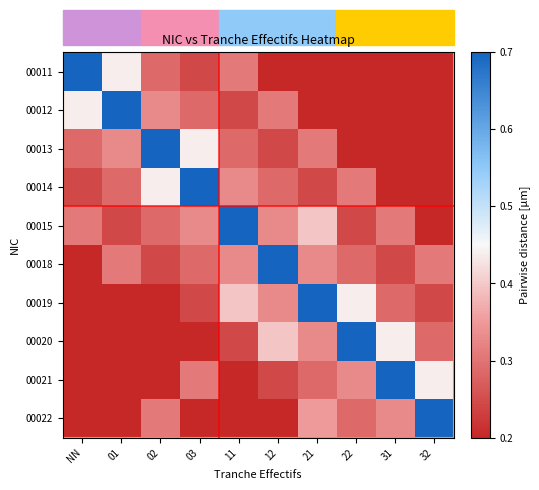

Which series has the largest total across all categories?

00015